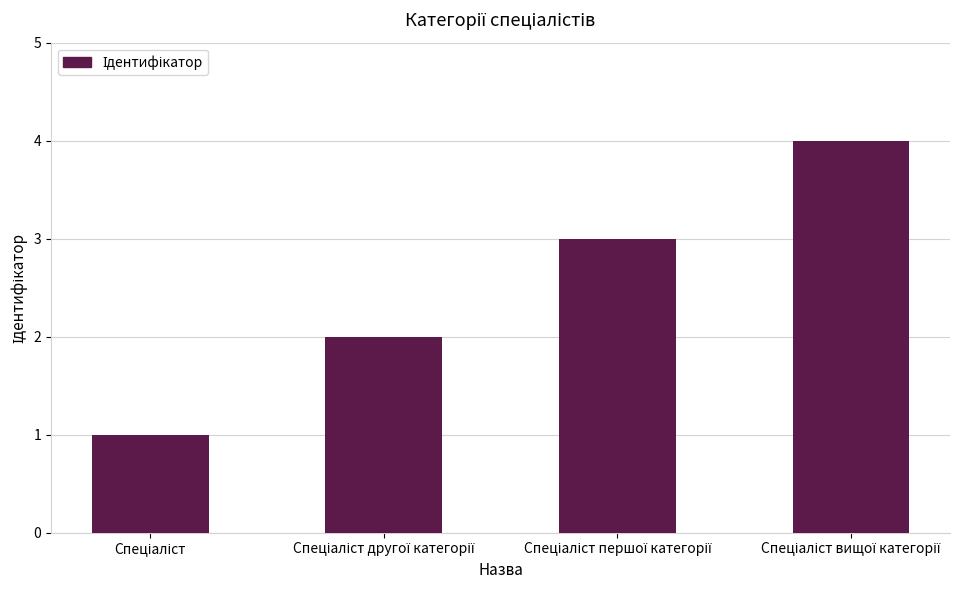

What is the sum of all values?

10